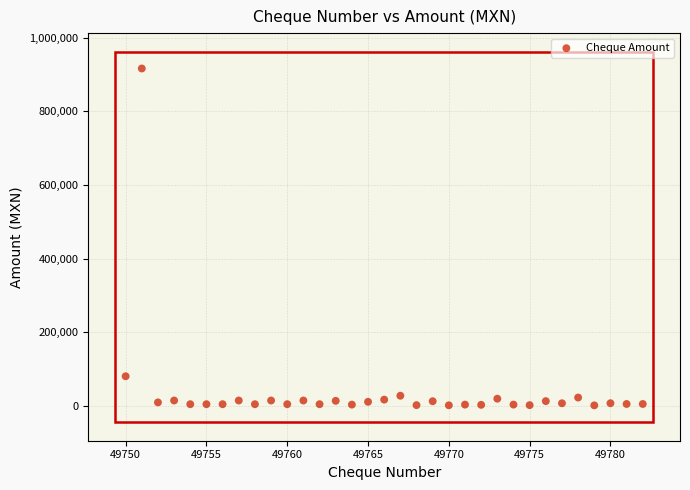

What Y value in the scatter plot is closest to 459128?

80813.3